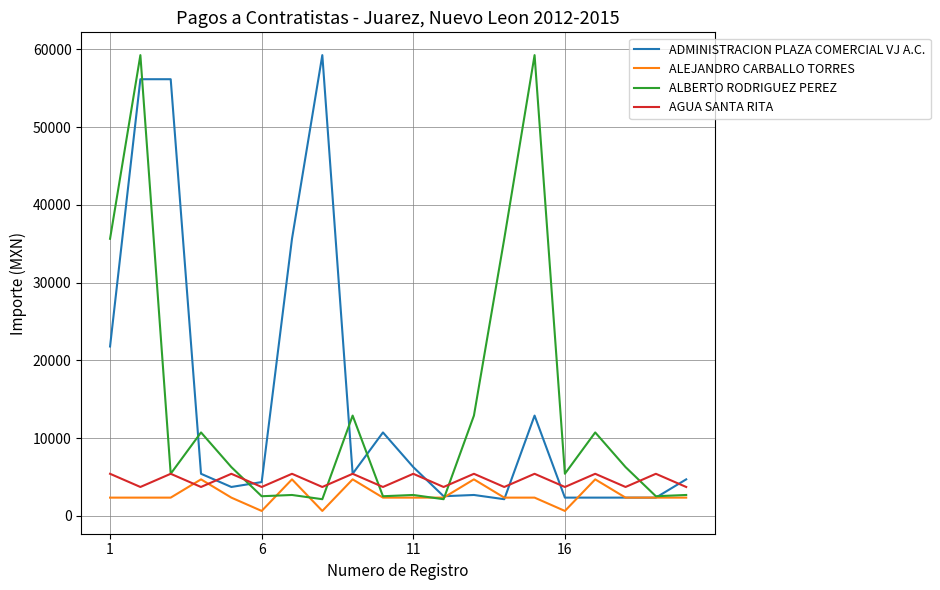

What is the maximum value for ALEJANDRO CARBALLO TORRES?

4700.0